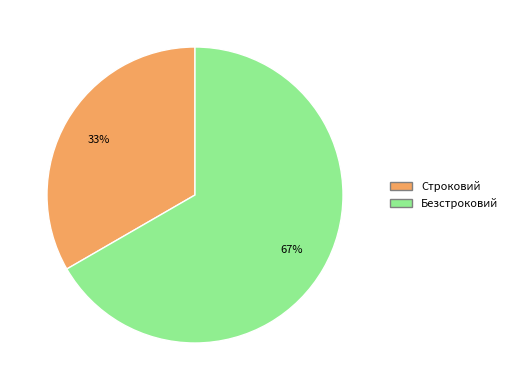

To the nearest percent, what is the average slice percentage?

50%